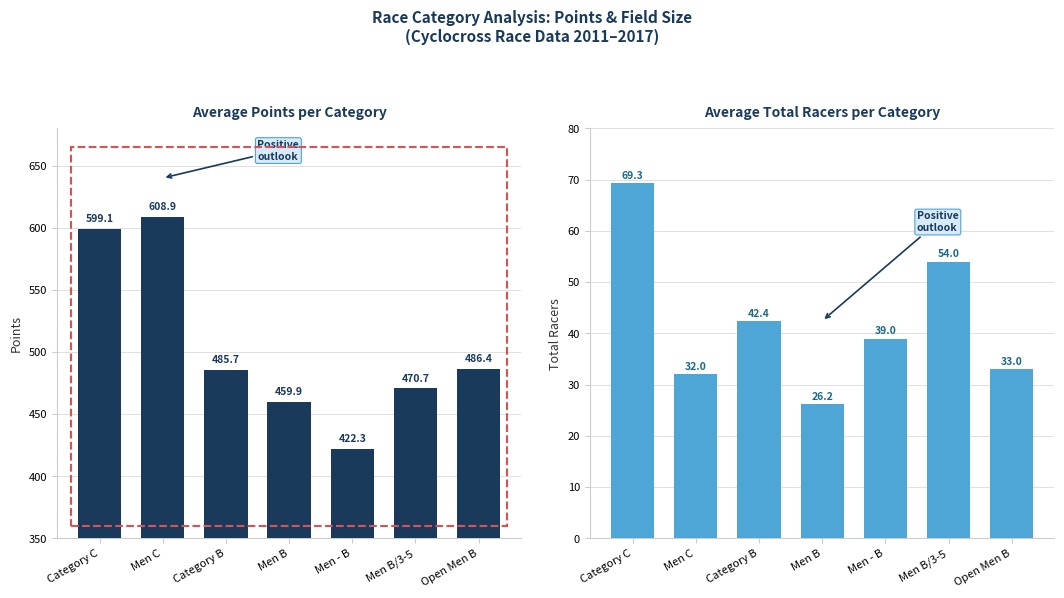

How many categories are shown in the chart?

7